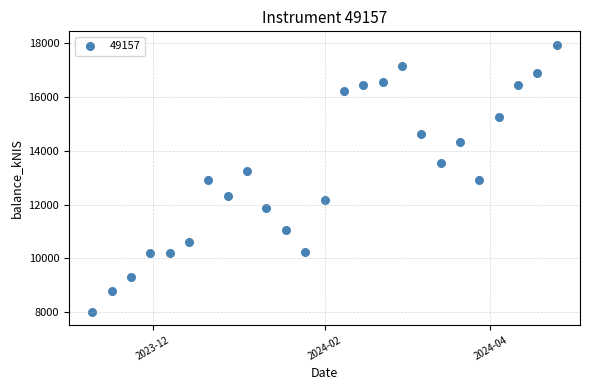

What is the range of X values (max minus min)?

168.0